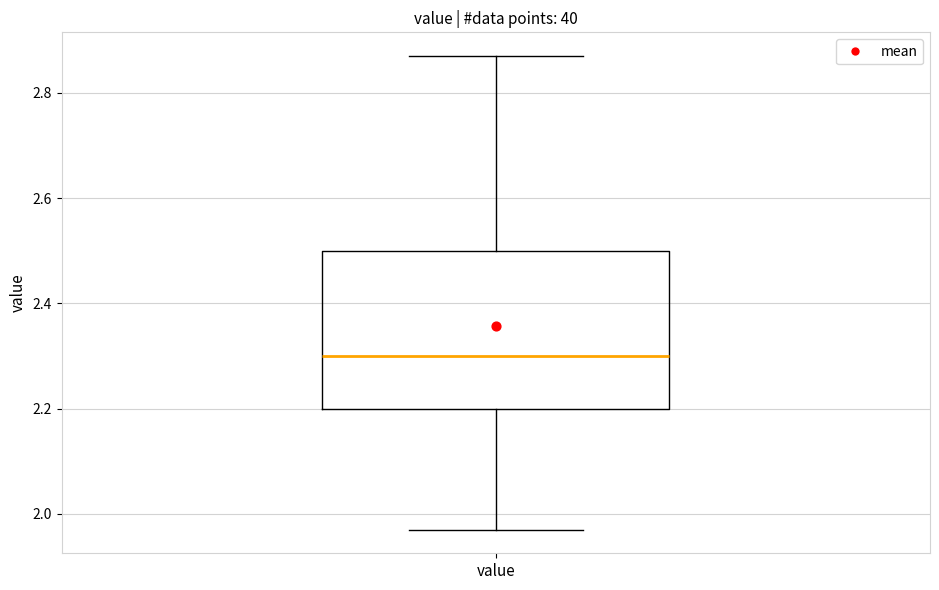

Transcribe this box plot: give where the median line is, the range the box spans, and where the two whiskers end, as read against the y-axis. The values are not printed on the chart, so give them approximately, as read against the axis.

median 2.30, box 2.20 to 2.50, whiskers 1.98 to 2.88